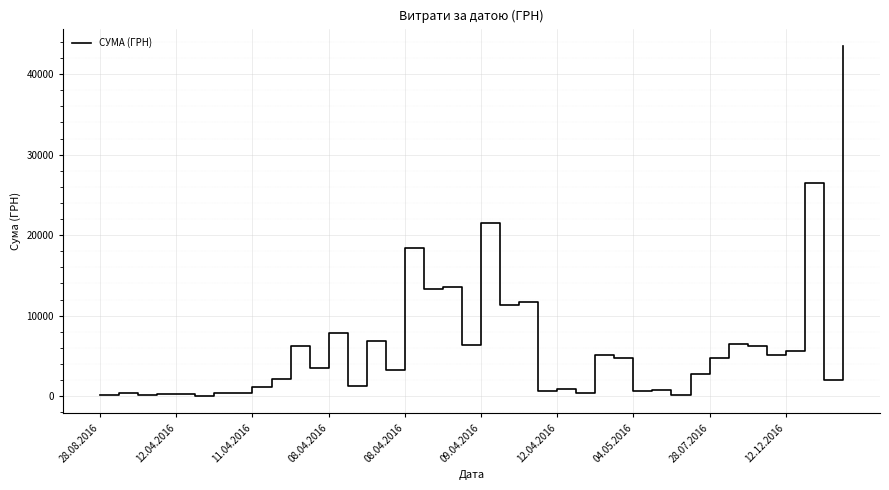

What is the difference between the maximum and minimum values?

43470.3